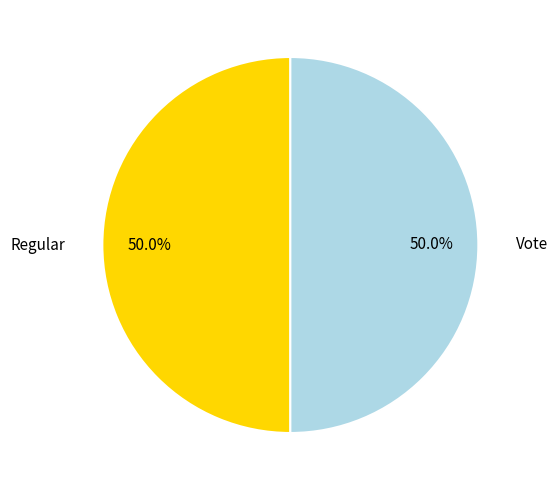

To the nearest percent, what portion does Regular represent?

50%